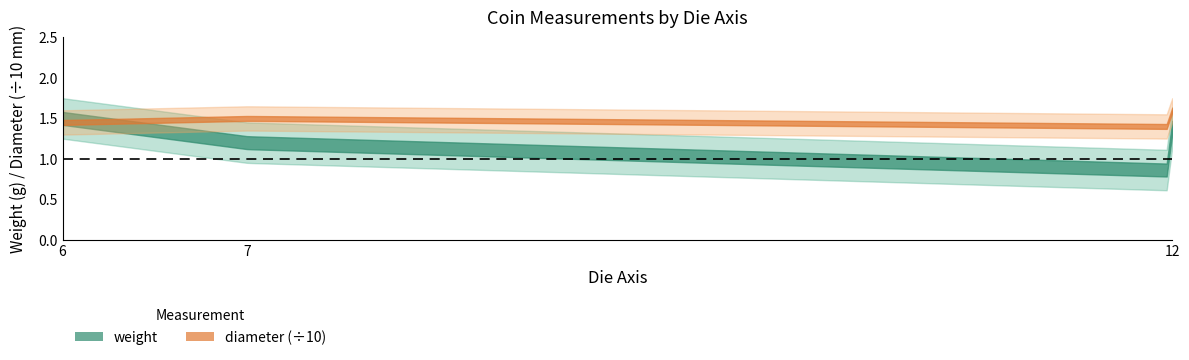

Which series has the largest range (max minus min)?

diameter